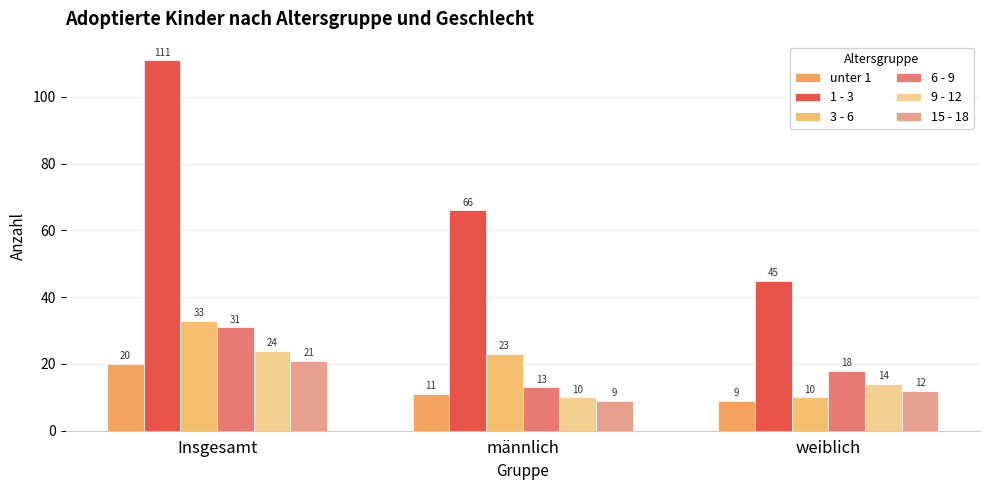

Which series has the widest spread of values?

1 - 3